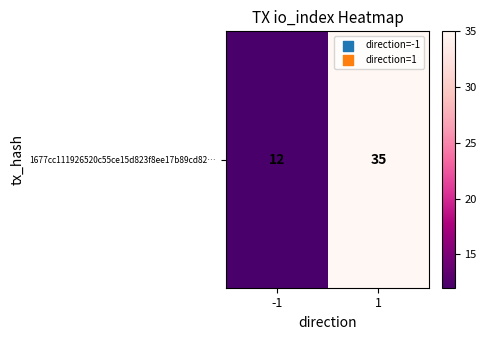

How many values are below 35?

1